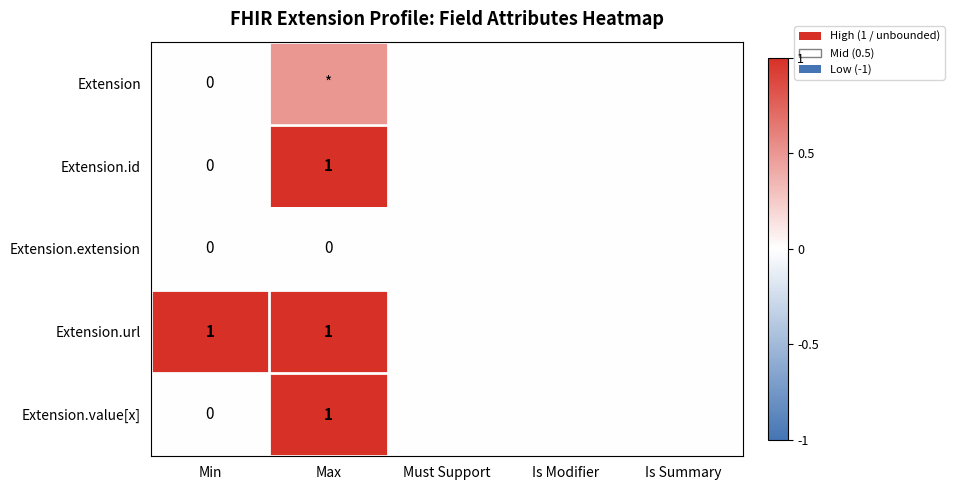

What is the spread (max minus min) of values at Min?

1.0